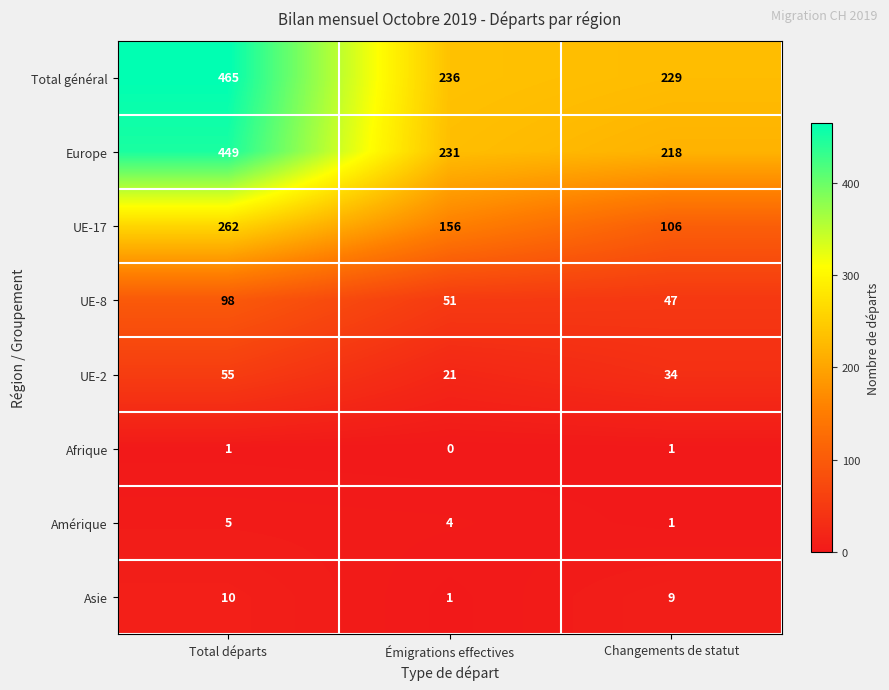

Reading left to right, extract all data points from this chart.

Total général: Total départs=465	Émigrations effectives=236	Changements de statut=229
Europe: Total départs=449	Émigrations effectives=231	Changements de statut=218
UE-17: Total départs=262	Émigrations effectives=156	Changements de statut=106
UE-8: Total départs=98	Émigrations effectives=51	Changements de statut=47
UE-2: Total départs=55	Émigrations effectives=21	Changements de statut=34
Afrique: Total départs=1	Émigrations effectives=0	Changements de statut=1
Amérique: Total départs=5	Émigrations effectives=4	Changements de statut=1
Asie: Total départs=10	Émigrations effectives=1	Changements de statut=9